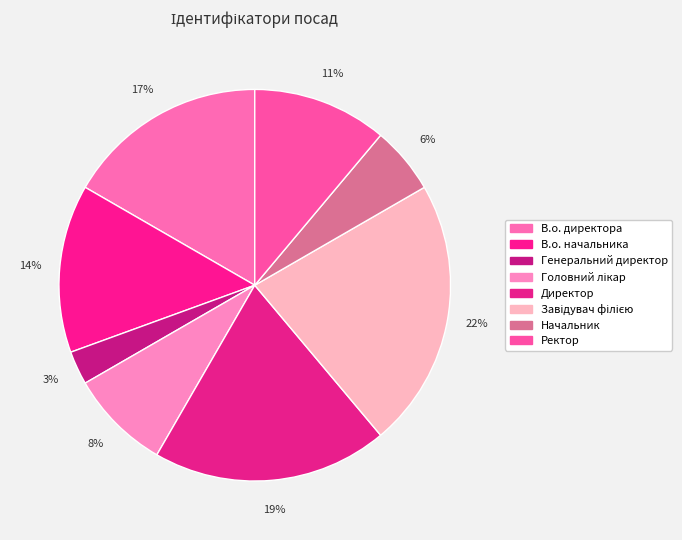

How many slices are in this pie chart?

8